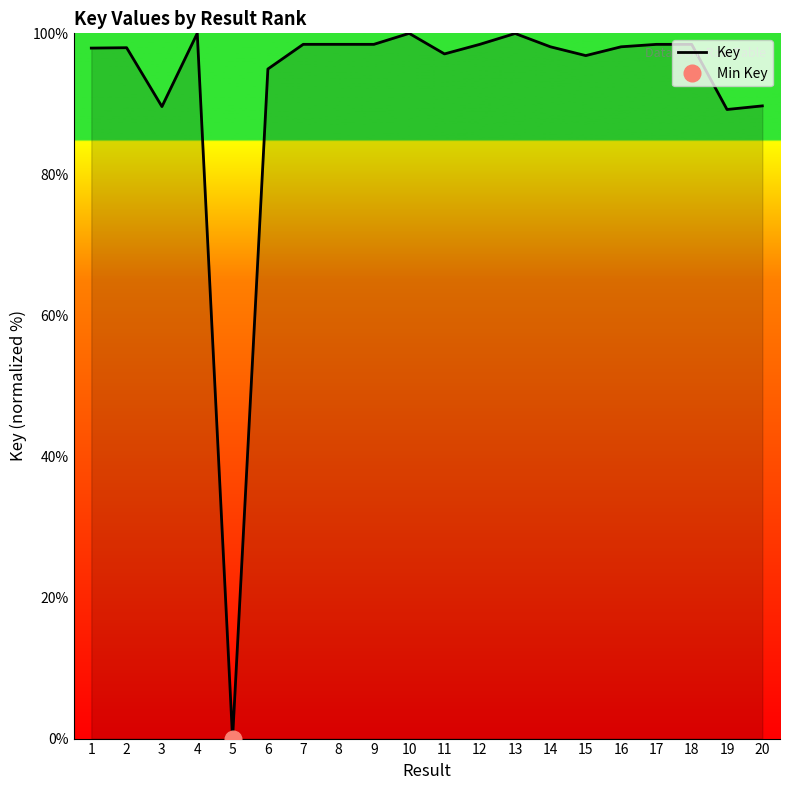

Between 9 and 20, which is larger?

9